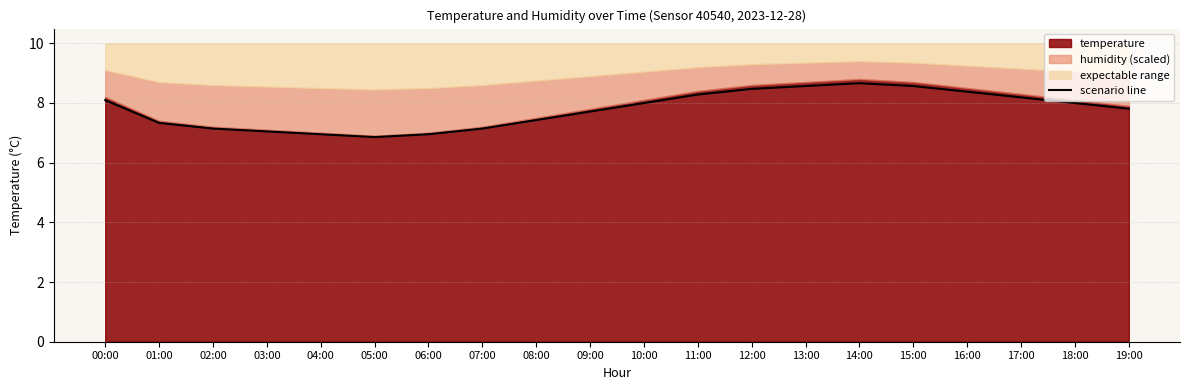

Where does the data first go above 7?

00:00